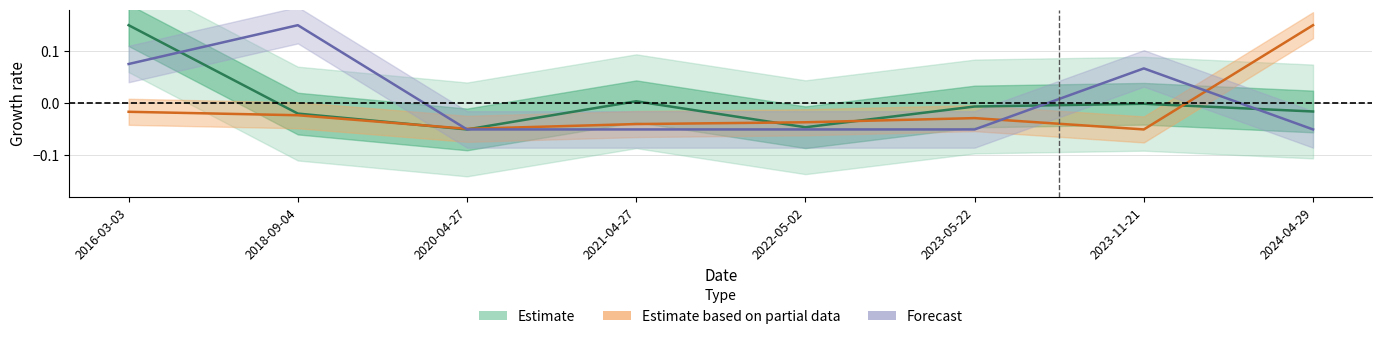

The Forecast series shows 0.1 at 2023-11-21. True or false?

False